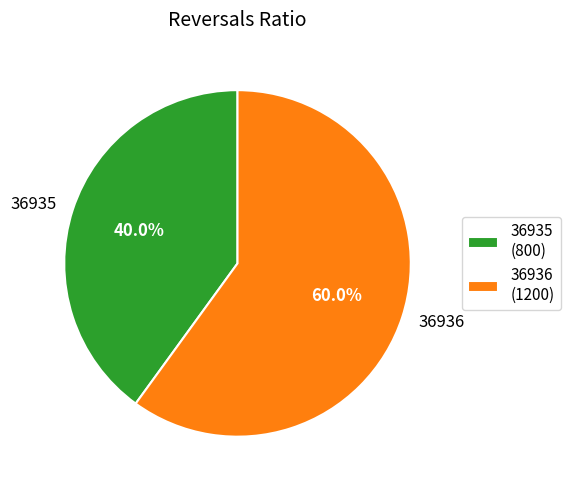

Does any single category account for the majority?

Yes